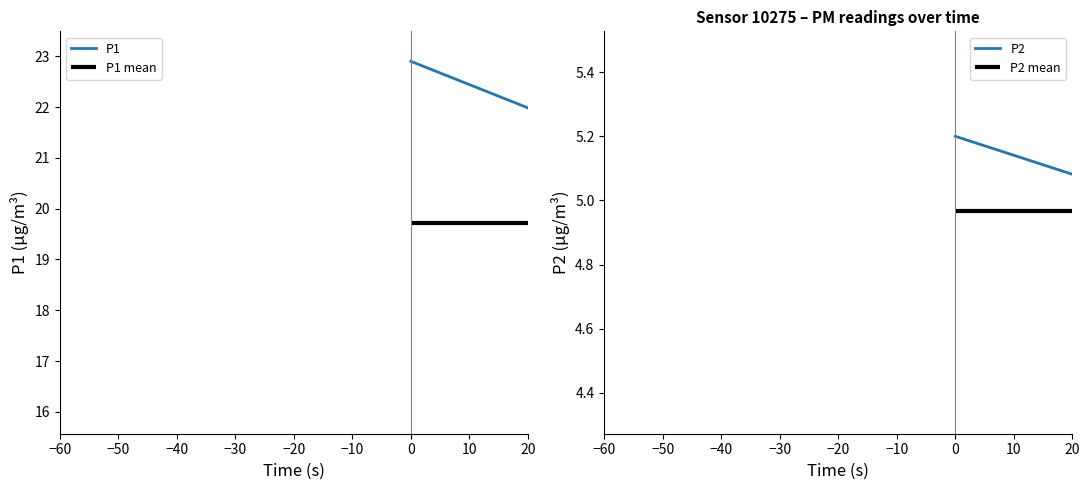

Count the P2 values in the range 4 to 5.

2